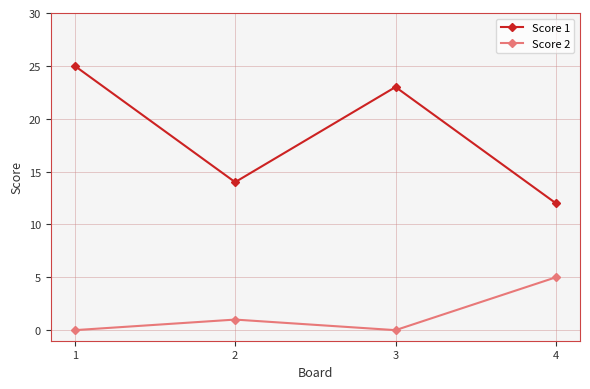

Which series changed the most between 3 and 4?

Score 1